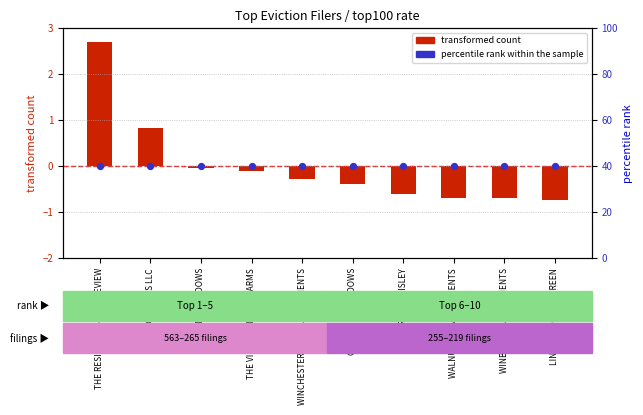

At how many categories does at least one series exceed 20?

10